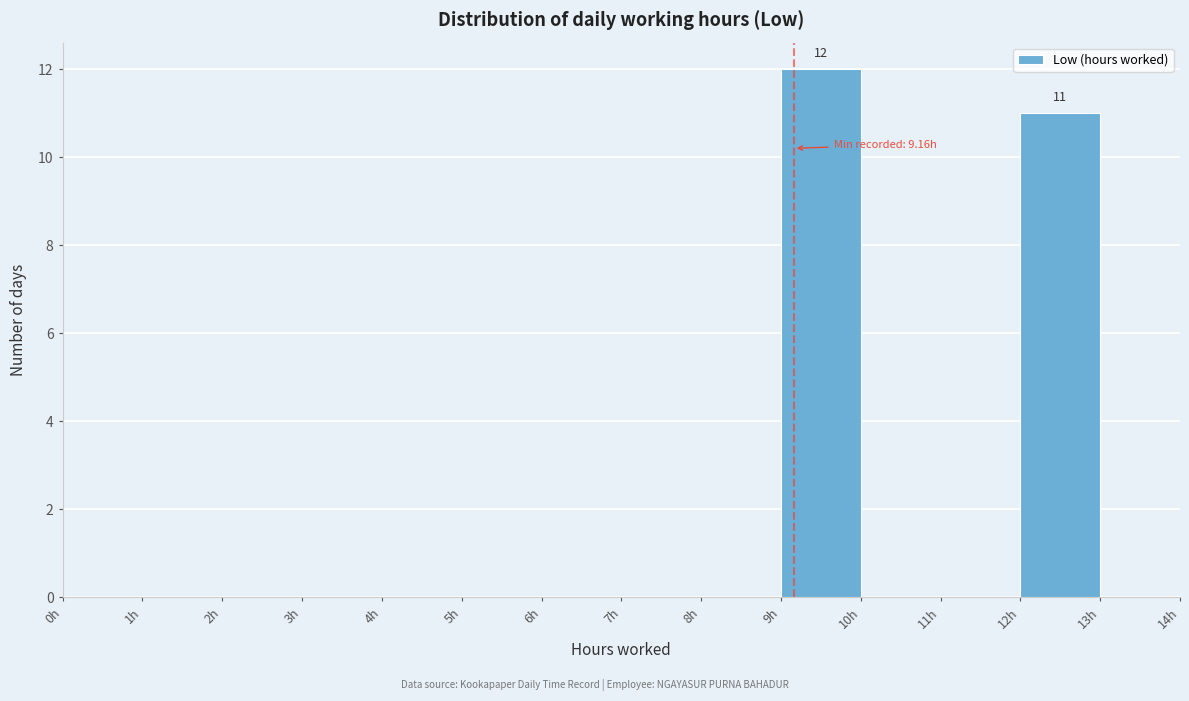

Over which range of the x-axis is the bar tallest?

9 to 10